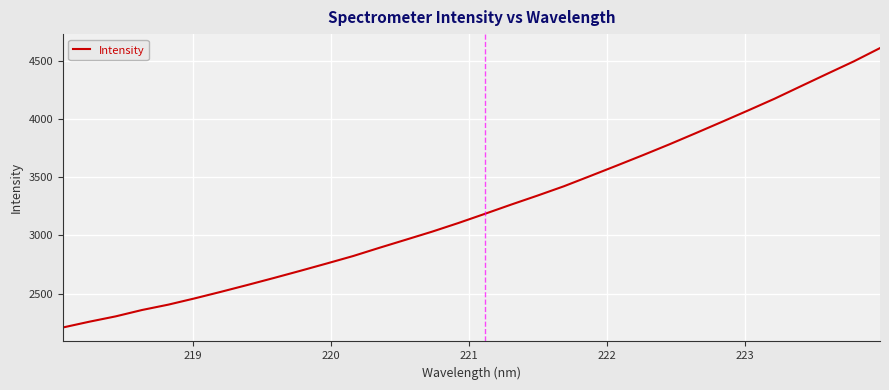

What is the maximum value shown in the chart?

4609.5